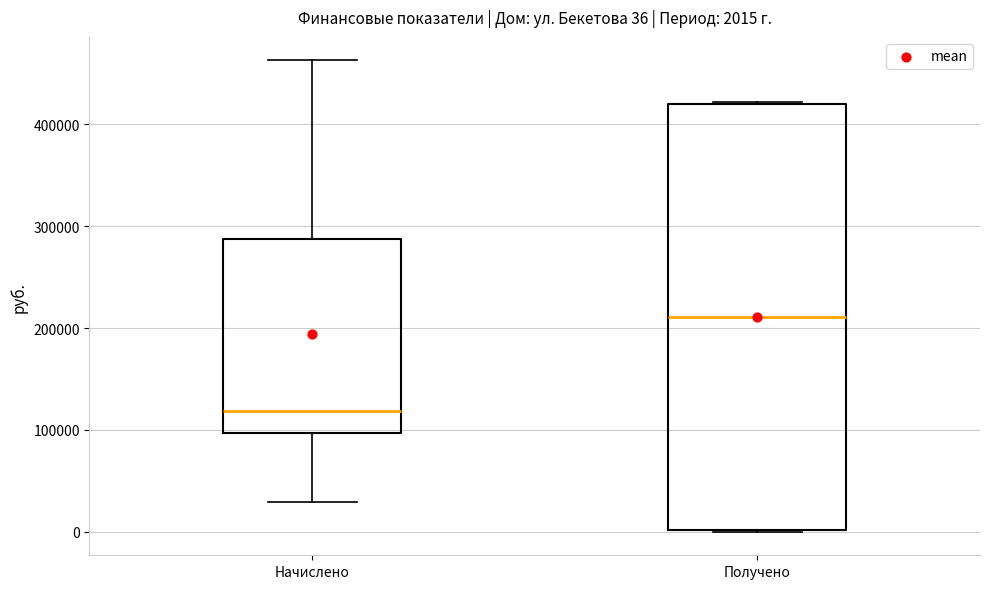

Which box has the highest median line?

Получено